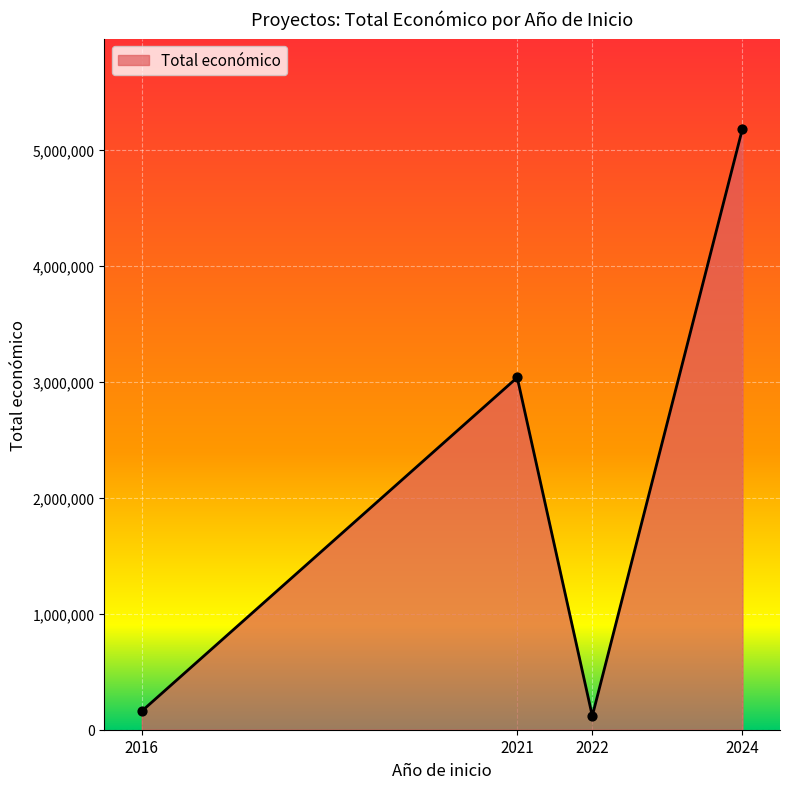

Which has a higher value, 2021 or 2024?

2024